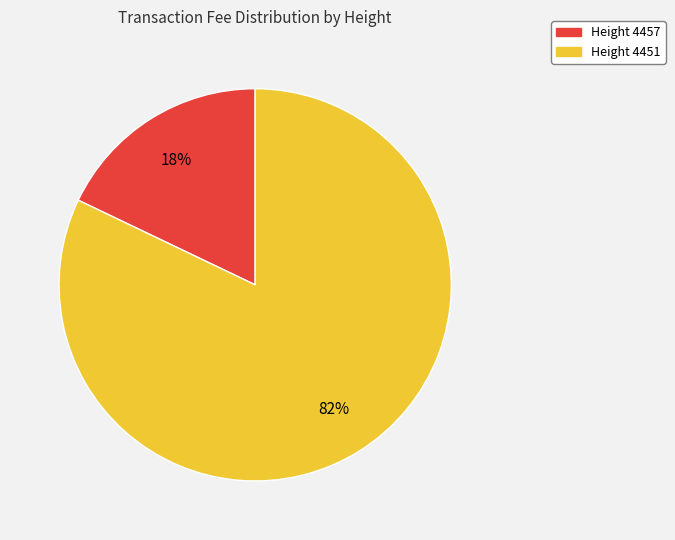

Is there any slice that represents more than half of the pie?

Yes